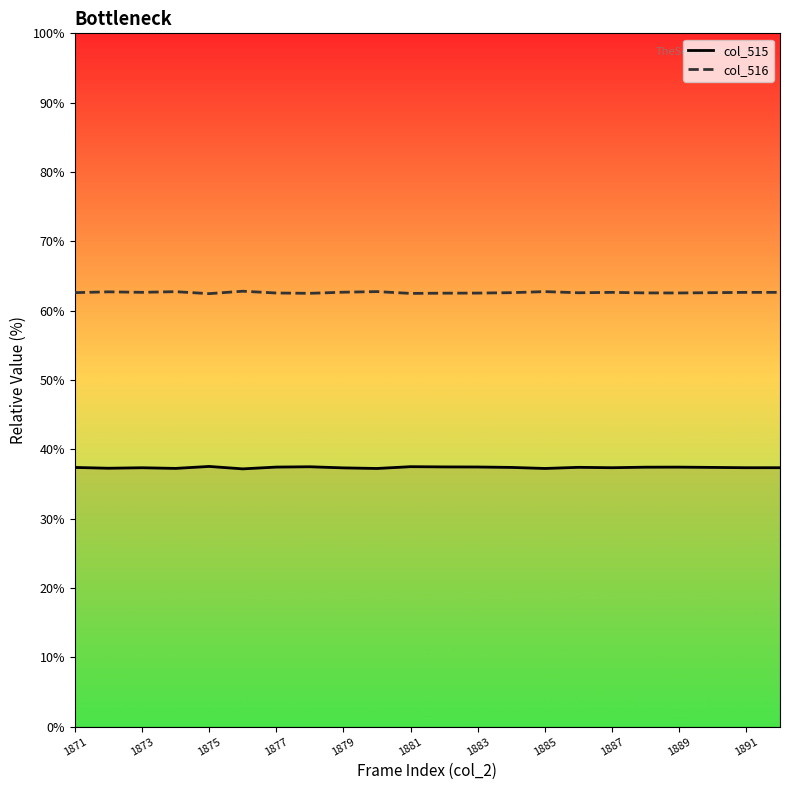

Rank the series by their average value, from highest to lowest.

col_516, col_515